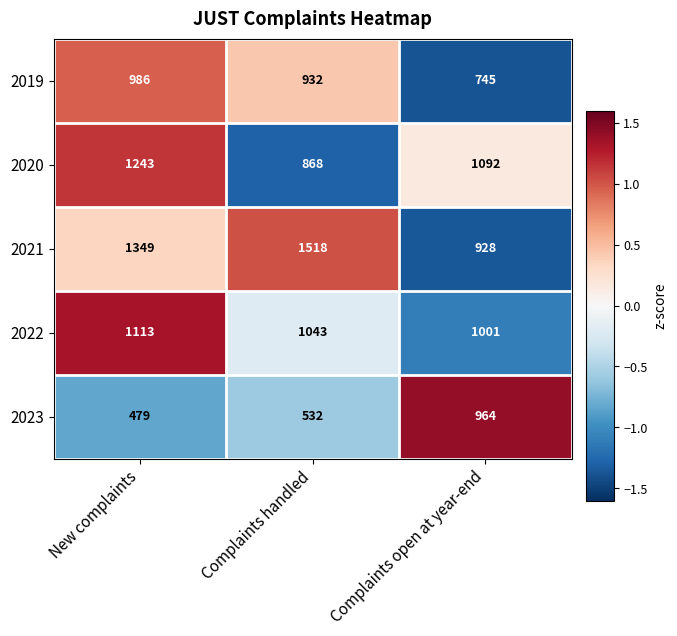

Which series changed the most between Complaints handled and Complaints open at year-end?

2021